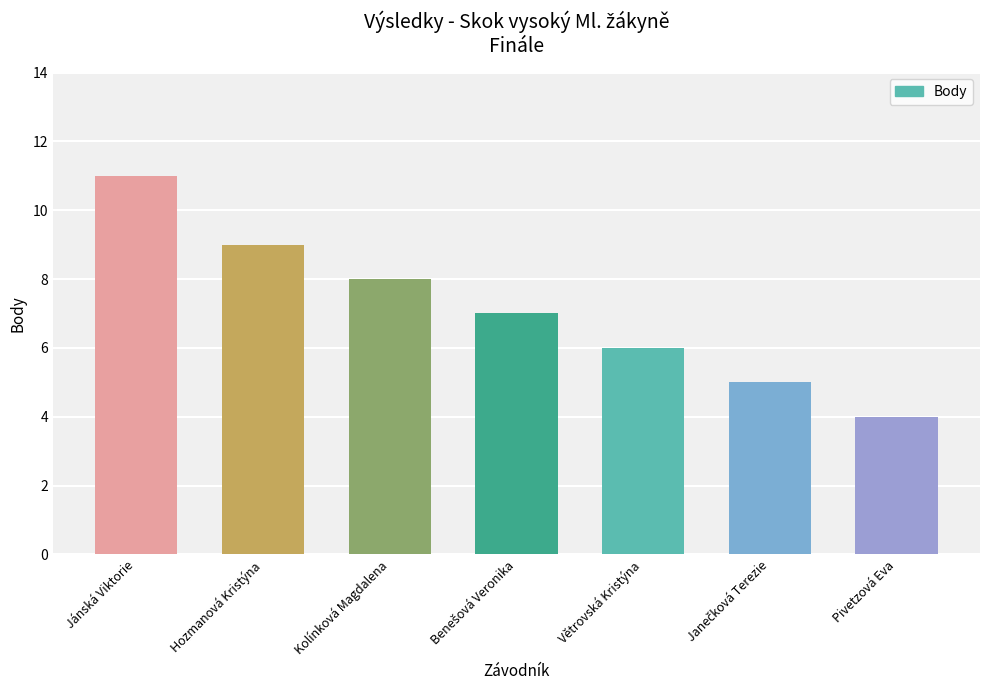

At which category does the chart reach its minimum across all series?

Pivetzová Eva